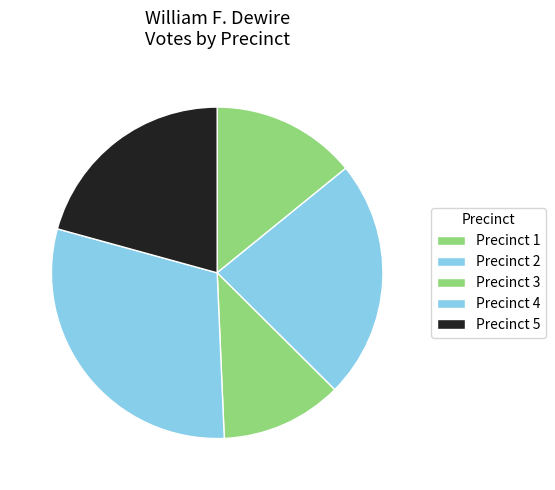

Which slice is the smallest?

Precinct 3